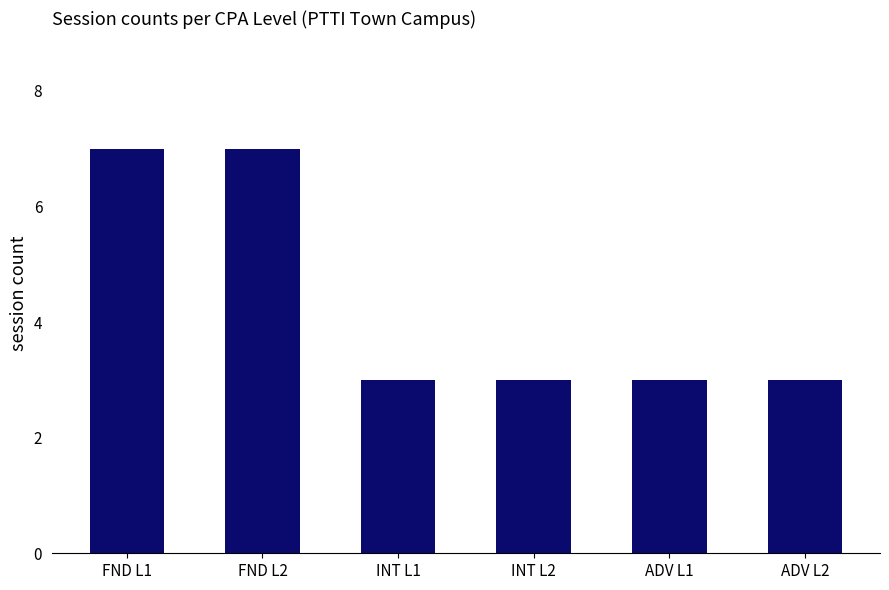

What is the label of the 3rd bar from the left?

INT L1